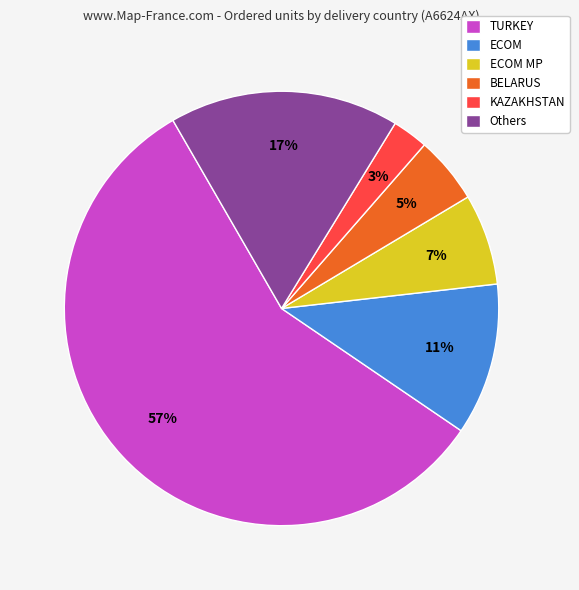

To the nearest percent, what is the difference between the largest and smallest slice percentages?

54%